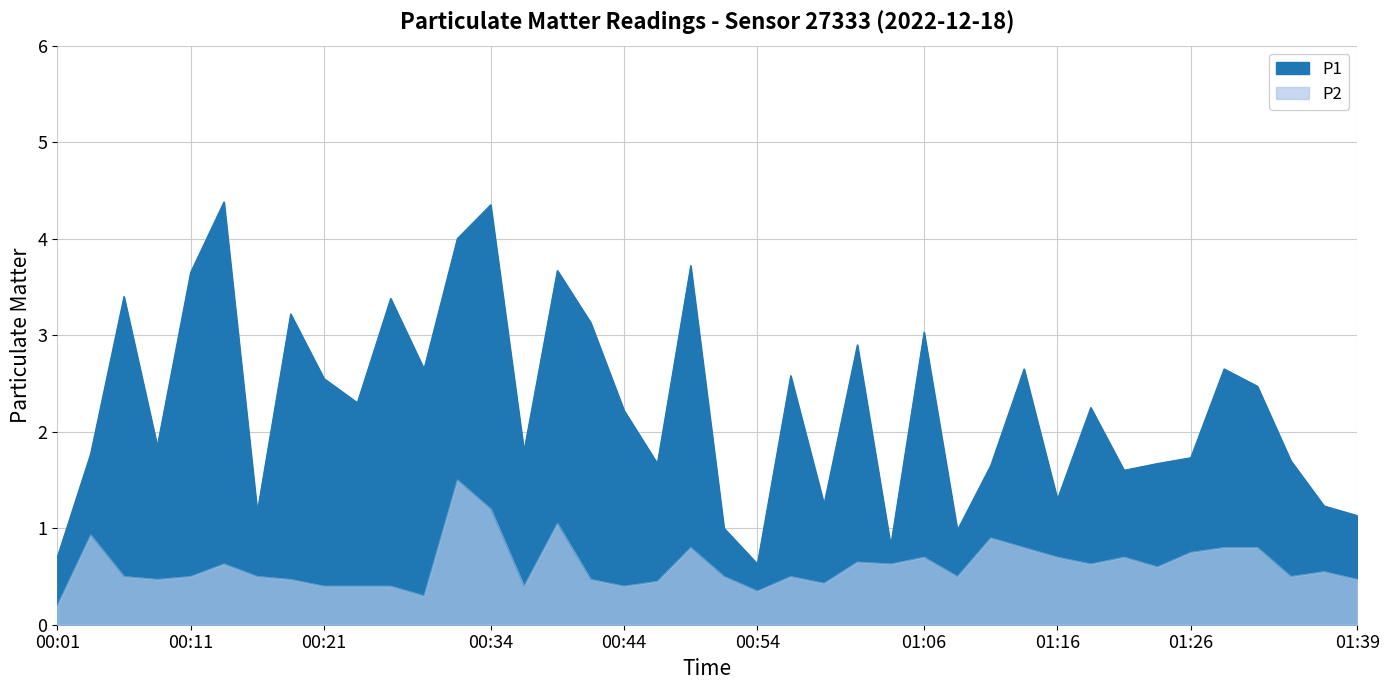

Between 00:11 and 00:16, which is larger?

00:11